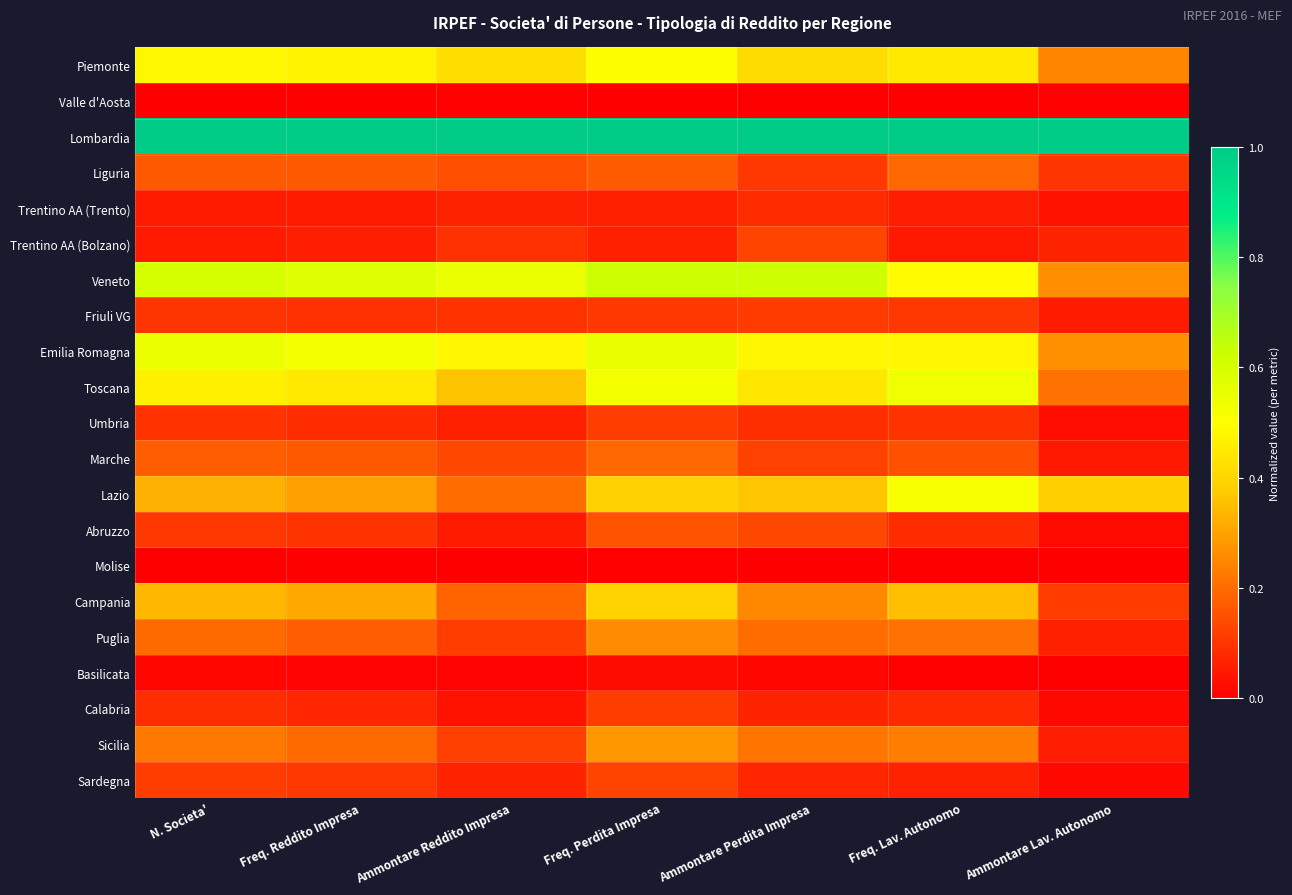

Reading left to right, transcribe all the data shown in this chart.

Piemonte: N. Societa'=0.5	Freq. Reddito Impresa=0.5	Ammontare Reddito Impresa=0.4	Freq. Perdita Impresa=0.5	Ammontare Perdita Impresa=0.4	Freq. Lav. Autonomo=0.4	Ammontare Lav. Autonomo=0.2
Valle d'Aosta: N. Societa'=0.0	Freq. Reddito Impresa=0.0	Ammontare Reddito Impresa=0.0	Freq. Perdita Impresa=0.0	Ammontare Perdita Impresa=0.0	Freq. Lav. Autonomo=0.0	Ammontare Lav. Autonomo=0.0
Lombardia: N. Societa'=1.0	Freq. Reddito Impresa=1.0	Ammontare Reddito Impresa=1.0	Freq. Perdita Impresa=1.0	Ammontare Perdita Impresa=1.0	Freq. Lav. Autonomo=1.0	Ammontare Lav. Autonomo=1.0
Liguria: N. Societa'=0.2	Freq. Reddito Impresa=0.2	Ammontare Reddito Impresa=0.1	Freq. Perdita Impresa=0.2	Ammontare Perdita Impresa=0.1	Freq. Lav. Autonomo=0.2	Ammontare Lav. Autonomo=0.1
Trentino AA (Trento): N. Societa'=0.1	Freq. Reddito Impresa=0.1	Ammontare Reddito Impresa=0.1	Freq. Perdita Impresa=0.1	Ammontare Perdita Impresa=0.1	Freq. Lav. Autonomo=0.1	Ammontare Lav. Autonomo=0.0
Trentino AA (Bolzano): N. Societa'=0.1	Freq. Reddito Impresa=0.1	Ammontare Reddito Impresa=0.1	Freq. Perdita Impresa=0.1	Ammontare Perdita Impresa=0.1	Freq. Lav. Autonomo=0.0	Ammontare Lav. Autonomo=0.1
Veneto: N. Societa'=0.6	Freq. Reddito Impresa=0.6	Ammontare Reddito Impresa=0.5	Freq. Perdita Impresa=0.6	Ammontare Perdita Impresa=0.6	Freq. Lav. Autonomo=0.5	Ammontare Lav. Autonomo=0.3
Friuli VG: N. Societa'=0.1	Freq. Reddito Impresa=0.1	Ammontare Reddito Impresa=0.1	Freq. Perdita Impresa=0.1	Ammontare Perdita Impresa=0.1	Freq. Lav. Autonomo=0.1	Ammontare Lav. Autonomo=0.1
Emilia Romagna: N. Societa'=0.5	Freq. Reddito Impresa=0.5	Ammontare Reddito Impresa=0.5	Freq. Perdita Impresa=0.6	Ammontare Perdita Impresa=0.5	Freq. Lav. Autonomo=0.5	Ammontare Lav. Autonomo=0.3
Toscana: N. Societa'=0.5	Freq. Reddito Impresa=0.4	Ammontare Reddito Impresa=0.4	Freq. Perdita Impresa=0.5	Ammontare Perdita Impresa=0.4	Freq. Lav. Autonomo=0.5	Ammontare Lav. Autonomo=0.2
Umbria: N. Societa'=0.1	Freq. Reddito Impresa=0.1	Ammontare Reddito Impresa=0.1	Freq. Perdita Impresa=0.1	Ammontare Perdita Impresa=0.1	Freq. Lav. Autonomo=0.1	Ammontare Lav. Autonomo=0.0
Marche: N. Societa'=0.2	Freq. Reddito Impresa=0.2	Ammontare Reddito Impresa=0.1	Freq. Perdita Impresa=0.2	Ammontare Perdita Impresa=0.1	Freq. Lav. Autonomo=0.1	Ammontare Lav. Autonomo=0.0
Lazio: N. Societa'=0.3	Freq. Reddito Impresa=0.3	Ammontare Reddito Impresa=0.2	Freq. Perdita Impresa=0.4	Ammontare Perdita Impresa=0.4	Freq. Lav. Autonomo=0.5	Ammontare Lav. Autonomo=0.4
Abruzzo: N. Societa'=0.1	Freq. Reddito Impresa=0.1	Ammontare Reddito Impresa=0.1	Freq. Perdita Impresa=0.2	Ammontare Perdita Impresa=0.1	Freq. Lav. Autonomo=0.1	Ammontare Lav. Autonomo=0.0
Molise: N. Societa'=0.0	Freq. Reddito Impresa=0.0	Ammontare Reddito Impresa=0.0	Freq. Perdita Impresa=0.0	Ammontare Perdita Impresa=0.0	Freq. Lav. Autonomo=0.0	Ammontare Lav. Autonomo=0.0
Campania: N. Societa'=0.3	Freq. Reddito Impresa=0.3	Ammontare Reddito Impresa=0.2	Freq. Perdita Impresa=0.4	Ammontare Perdita Impresa=0.3	Freq. Lav. Autonomo=0.4	Ammontare Lav. Autonomo=0.1
Puglia: N. Societa'=0.2	Freq. Reddito Impresa=0.2	Ammontare Reddito Impresa=0.1	Freq. Perdita Impresa=0.3	Ammontare Perdita Impresa=0.2	Freq. Lav. Autonomo=0.2	Ammontare Lav. Autonomo=0.1
Basilicata: N. Societa'=0.0	Freq. Reddito Impresa=0.0	Ammontare Reddito Impresa=0.0	Freq. Perdita Impresa=0.0	Ammontare Perdita Impresa=0.0	Freq. Lav. Autonomo=0.0	Ammontare Lav. Autonomo=0.0
Calabria: N. Societa'=0.1	Freq. Reddito Impresa=0.1	Ammontare Reddito Impresa=0.0	Freq. Perdita Impresa=0.1	Ammontare Perdita Impresa=0.1	Freq. Lav. Autonomo=0.1	Ammontare Lav. Autonomo=0.0
Sicilia: N. Societa'=0.2	Freq. Reddito Impresa=0.2	Ammontare Reddito Impresa=0.1	Freq. Perdita Impresa=0.3	Ammontare Perdita Impresa=0.2	Freq. Lav. Autonomo=0.2	Ammontare Lav. Autonomo=0.1
Sardegna: N. Societa'=0.1	Freq. Reddito Impresa=0.1	Ammontare Reddito Impresa=0.1	Freq. Perdita Impresa=0.1	Ammontare Perdita Impresa=0.1	Freq. Lav. Autonomo=0.1	Ammontare Lav. Autonomo=0.0